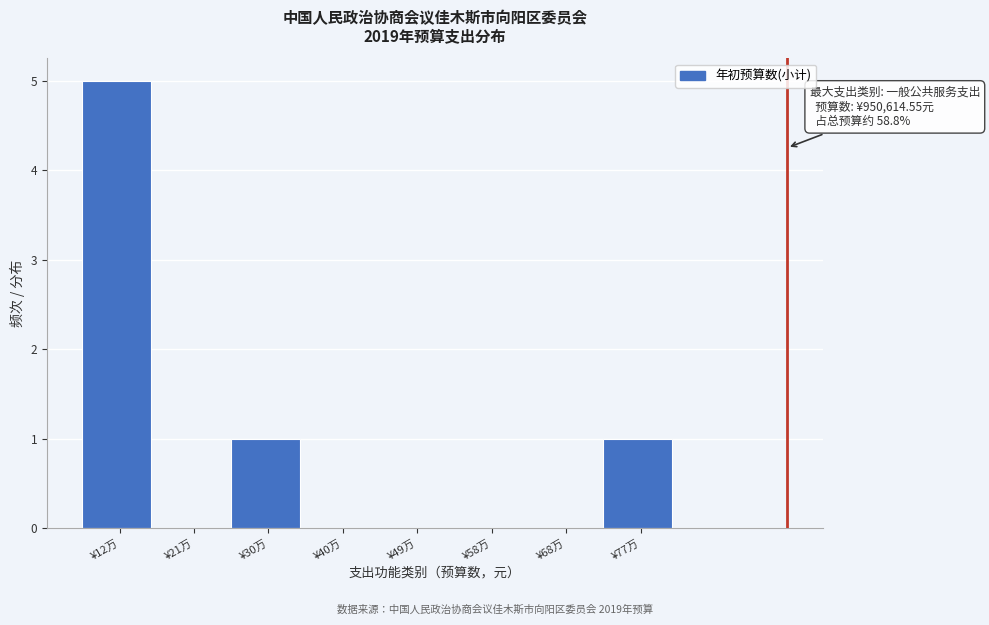

Reading left to right, what are all the values shown in this chart?

¥12万=5	¥21万=0	¥30万=1	¥40万=0	¥49万=0	¥58万=0	¥68万=0	¥77万=1